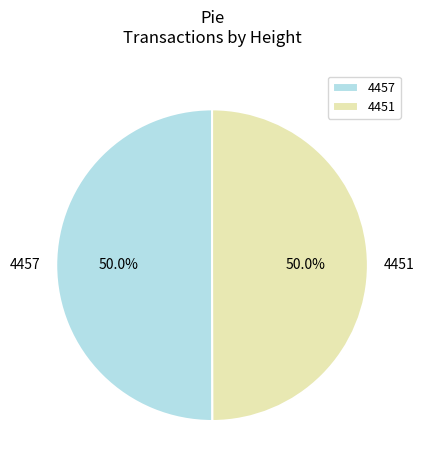

To the nearest percent, what percentage of the pie is 4457?

50%